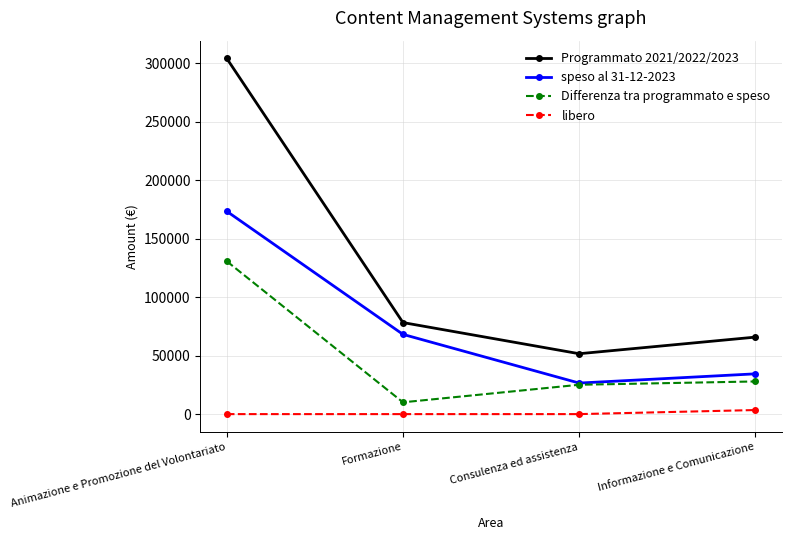

What is the approximate value of Differenza tra programmato e speso at Formazione?

10095.2